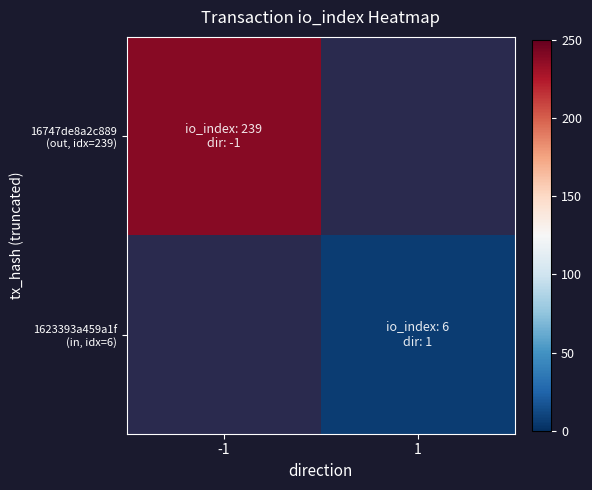

Which category has the highest value across all series?

-1